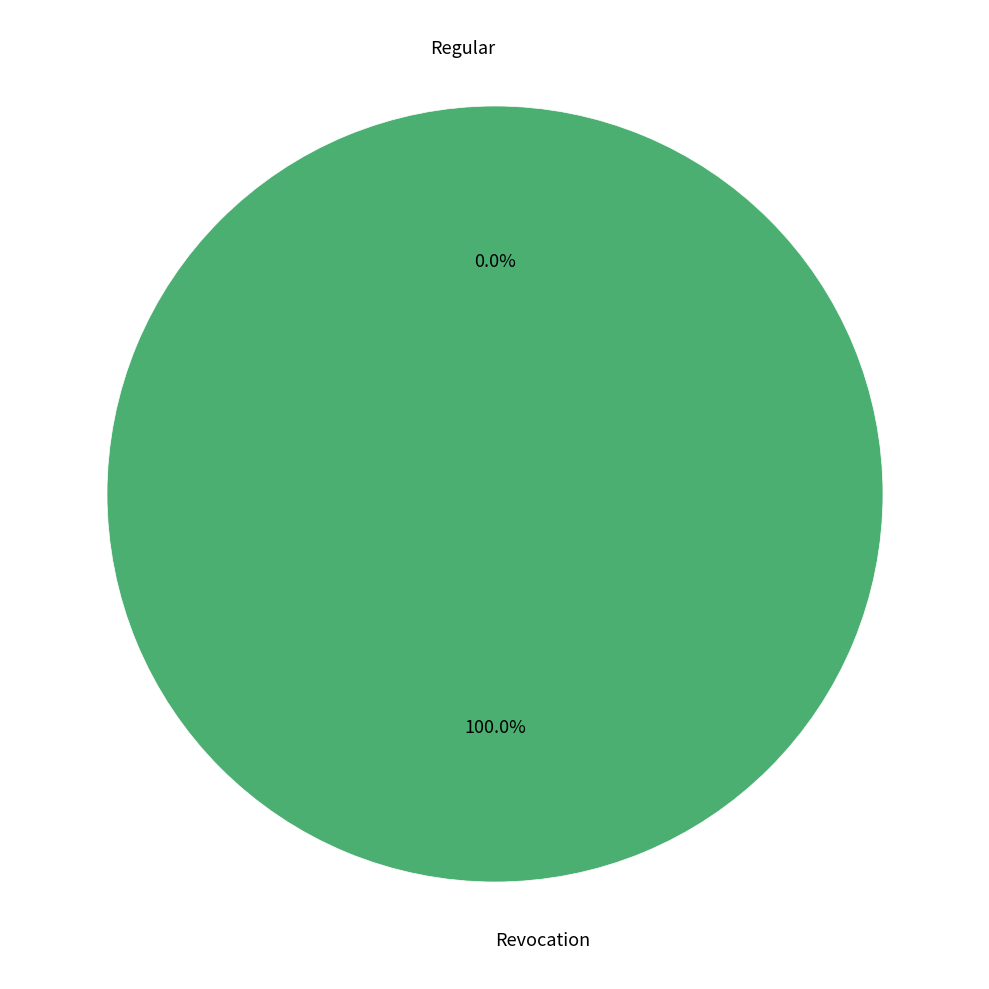

To the nearest percent, what percentage of the pie is Revocation?

100%